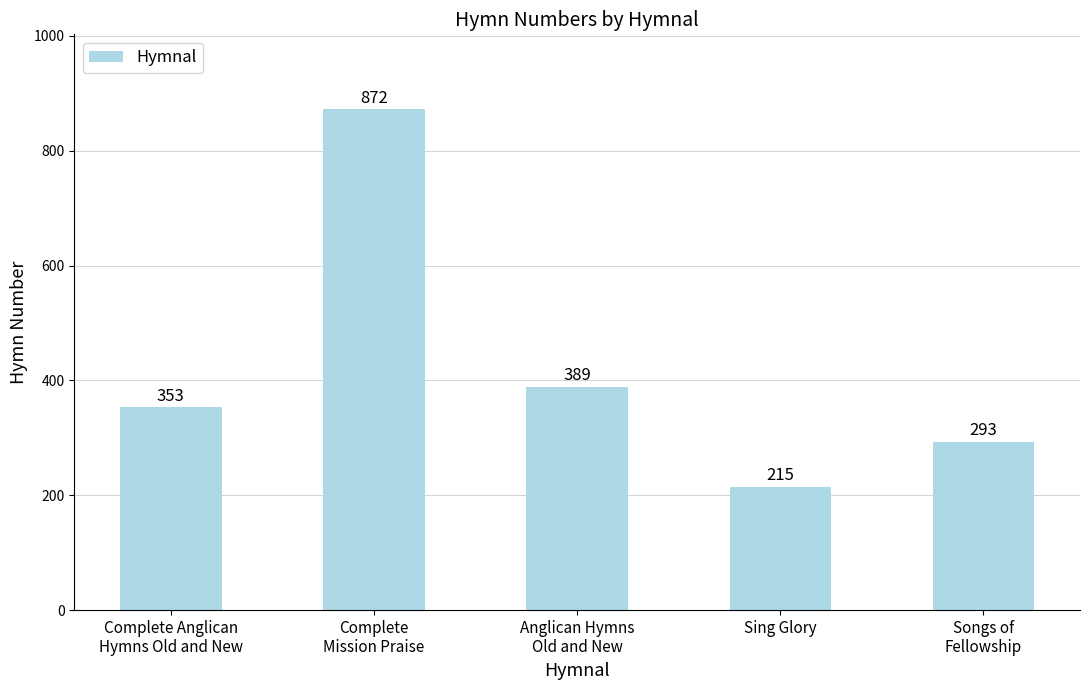

Which category has the highest value across all series?

Complete
Mission Praise